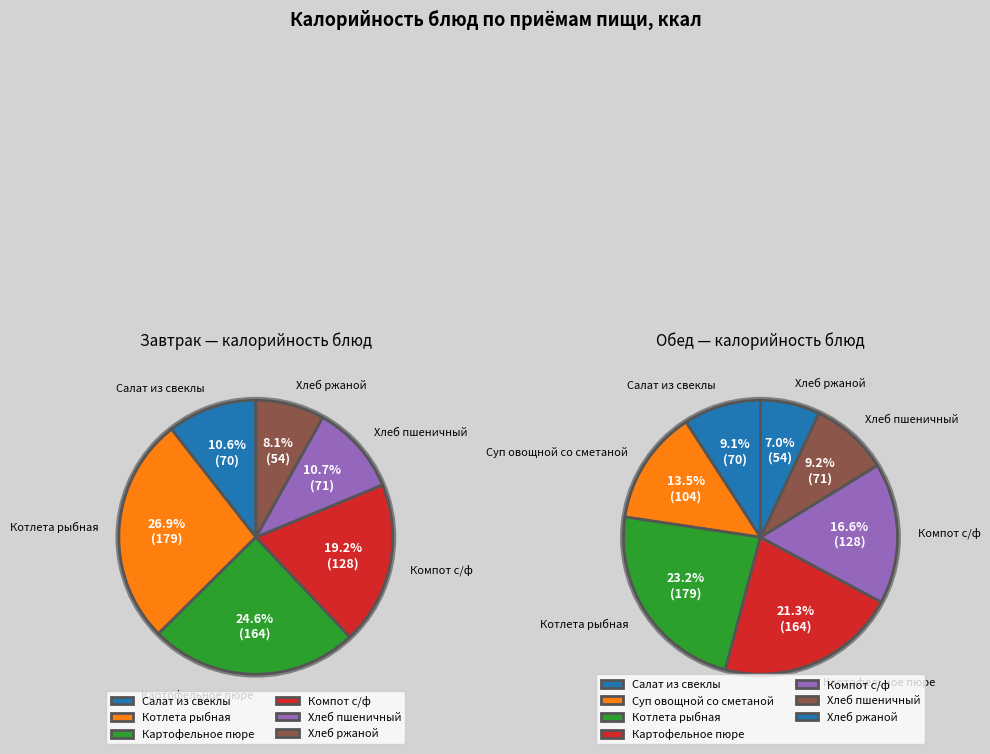

Count the number of slices in the pie.

6